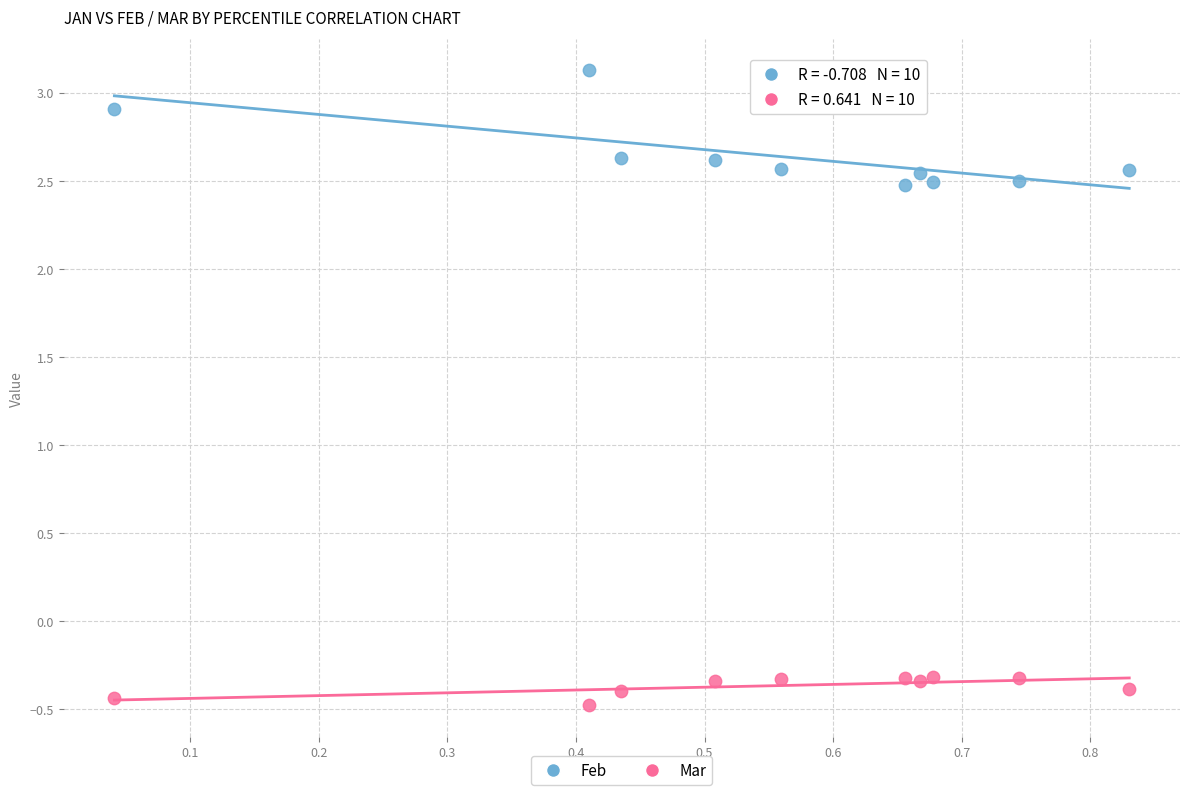

Across all data points, what is the range of X values (max minus min)?

0.8